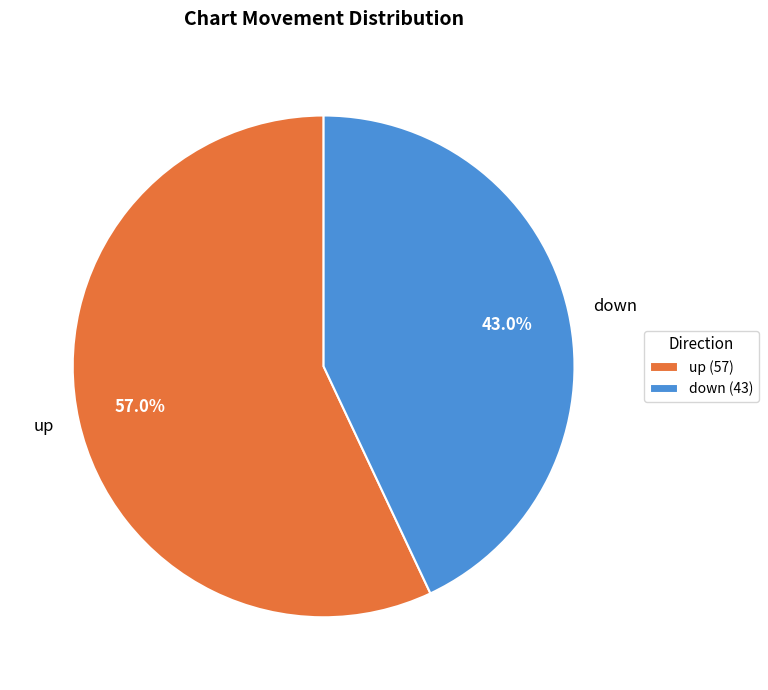

What percentage is the down slice, to the nearest percent?

43%